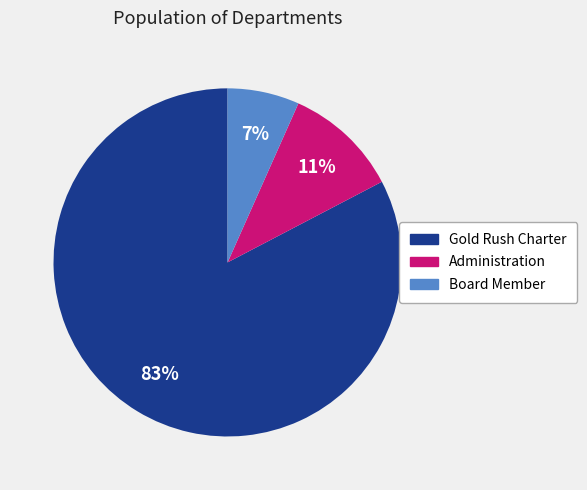

How many segments does this pie chart have?

3